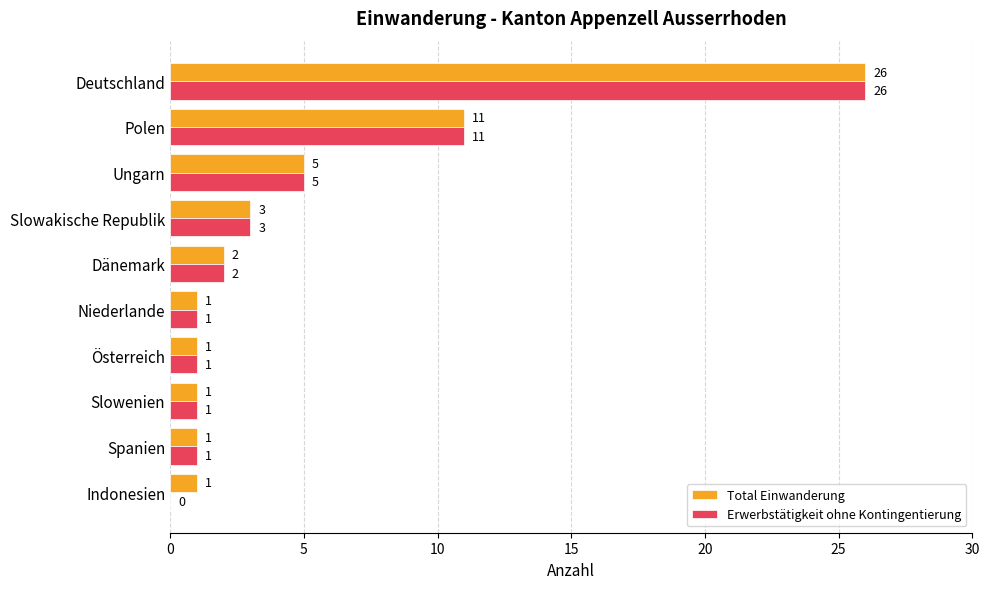

At which label is Erwerbstätigkeit ohne Kontingentierung closest to 13?

Polen